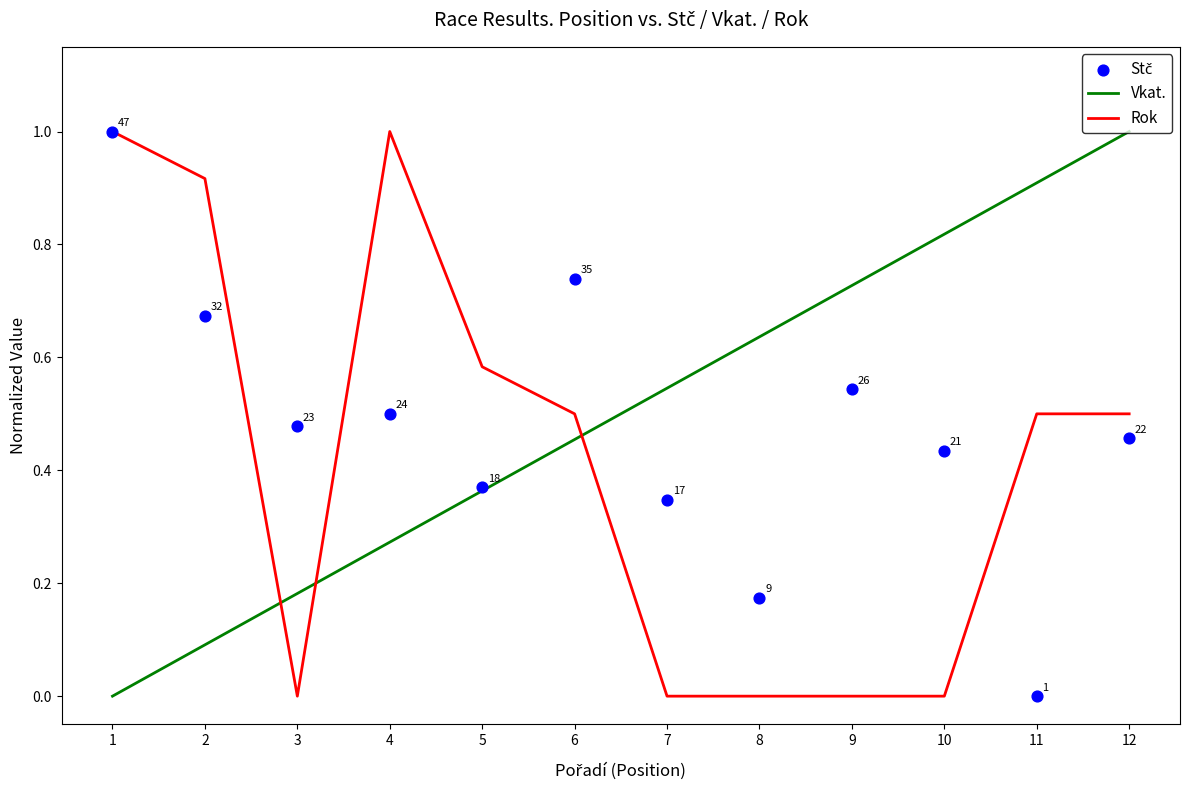

Is the value of Stč at 10 greater than the value of Vkat. at 5?

Yes